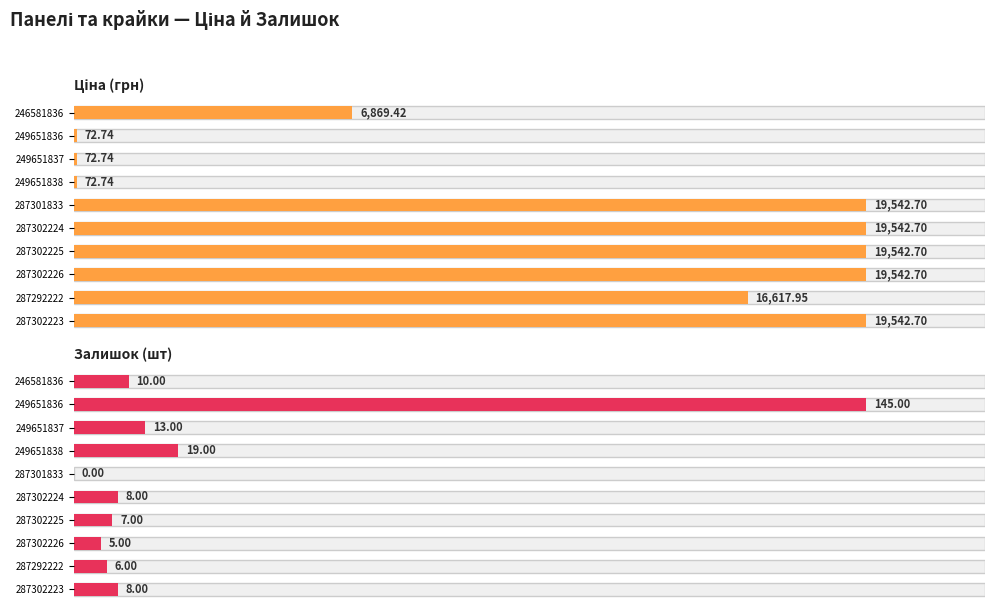

At how many categories does at least one series exceed 12107?

6